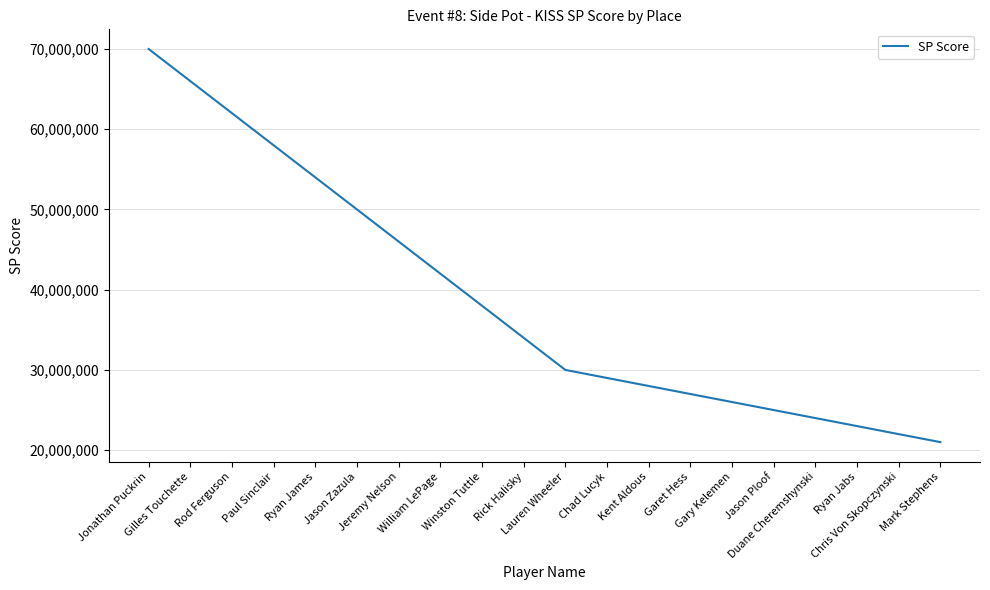

Where does the data first go above 34000000?

Jonathan Puckrin